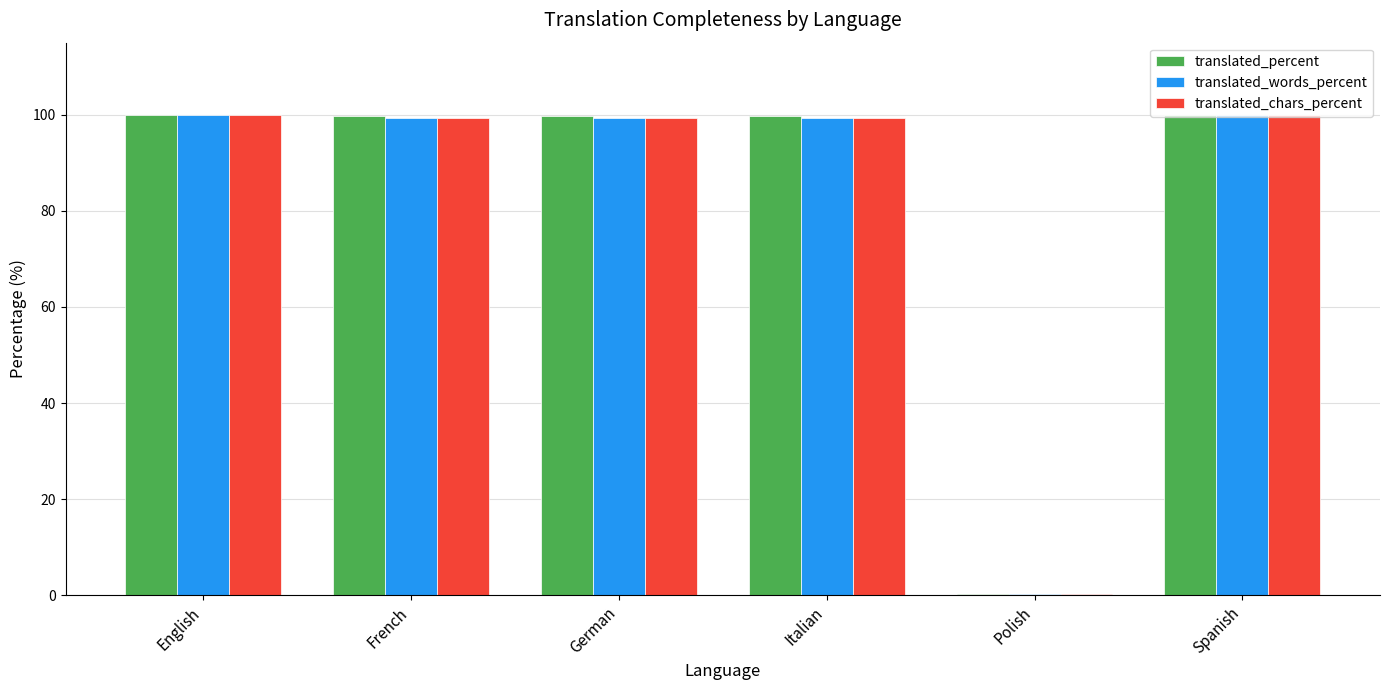

What is the total value across all series at English?

300.0